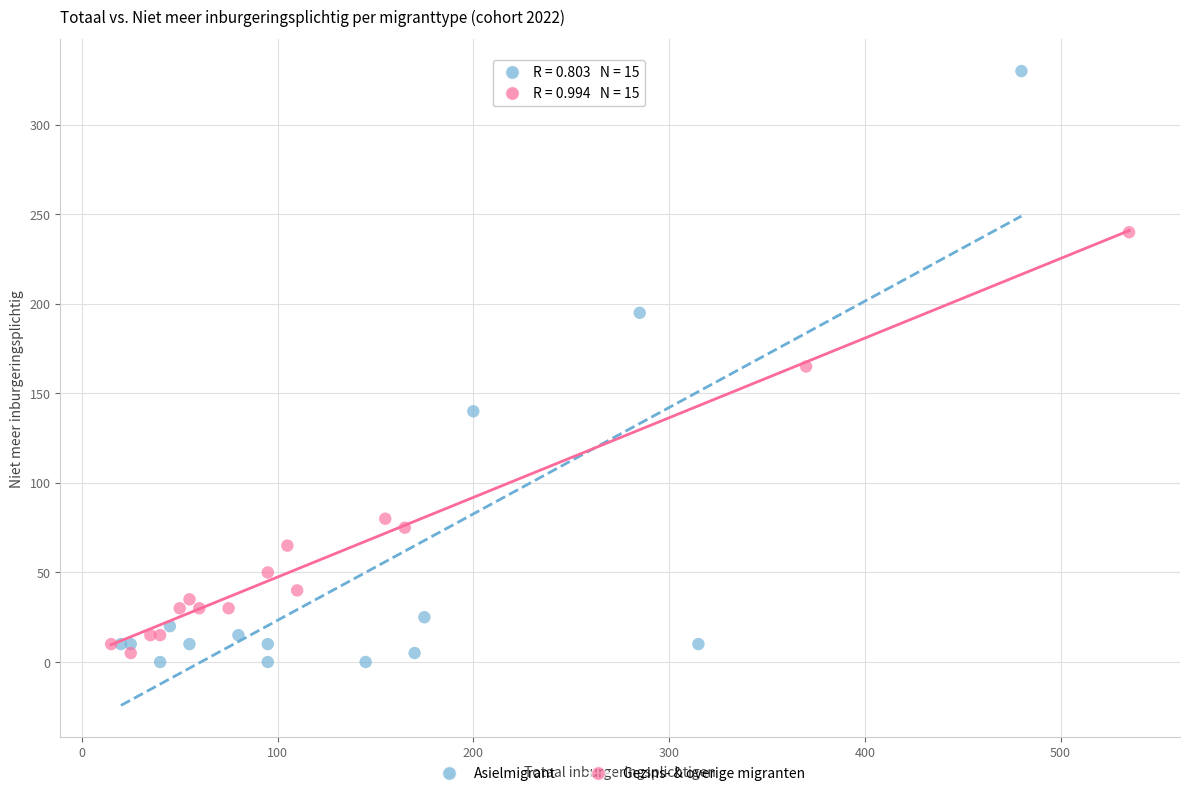

Which series reaches the maximum Y coordinate?

Asielmigrant